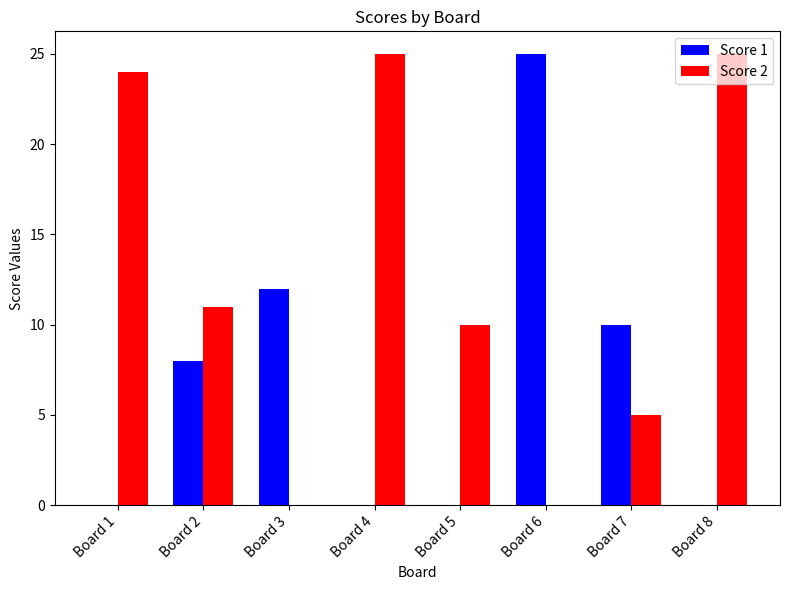

How many groups of bars are there?

8